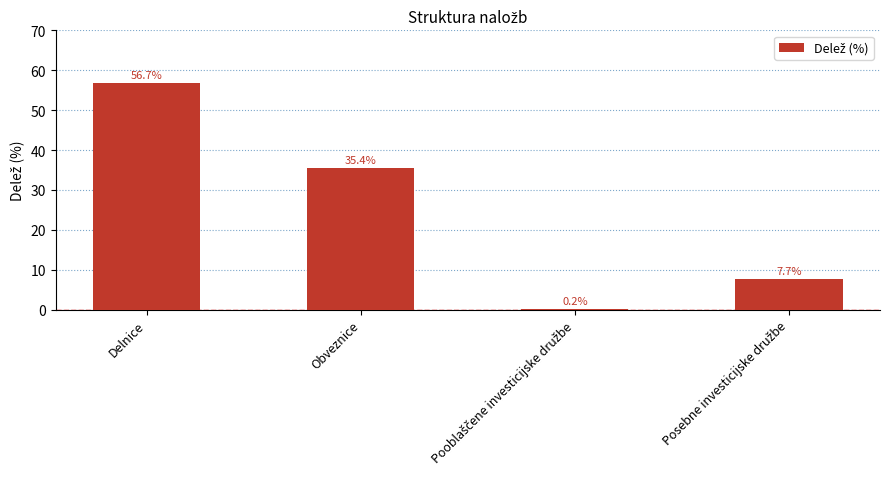

The chart shows a value of 20.2 at Obveznice. True or false?

False